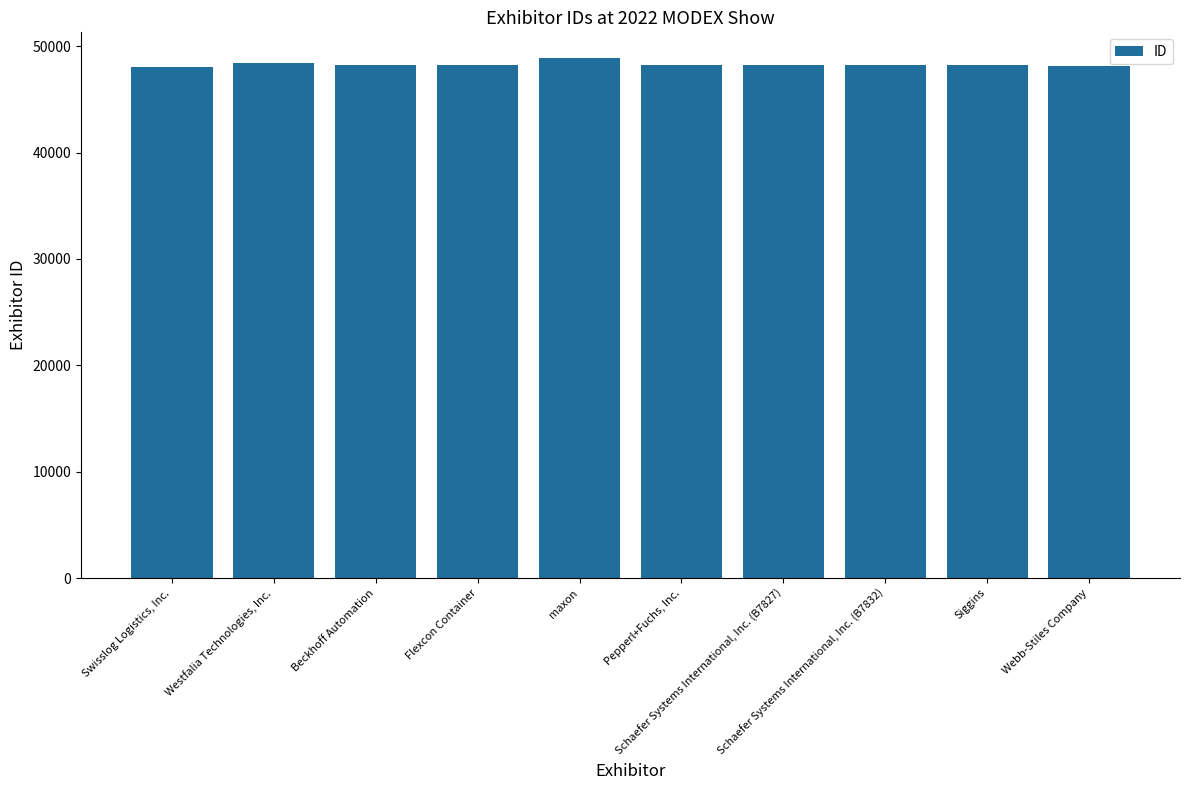

At which label does the data first exceed 48228?

Westfalia Technologies, Inc.